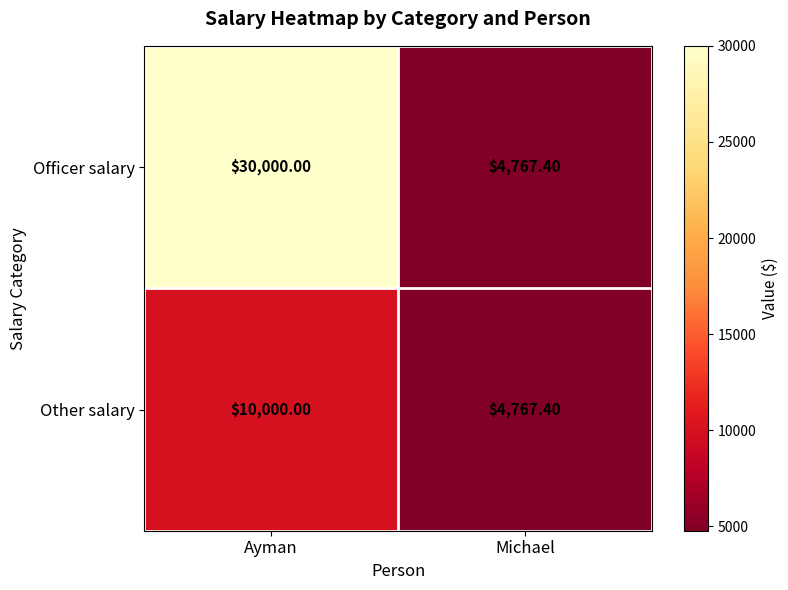

List the series in order of their overall mean, highest first.

Officer salary, Other salary